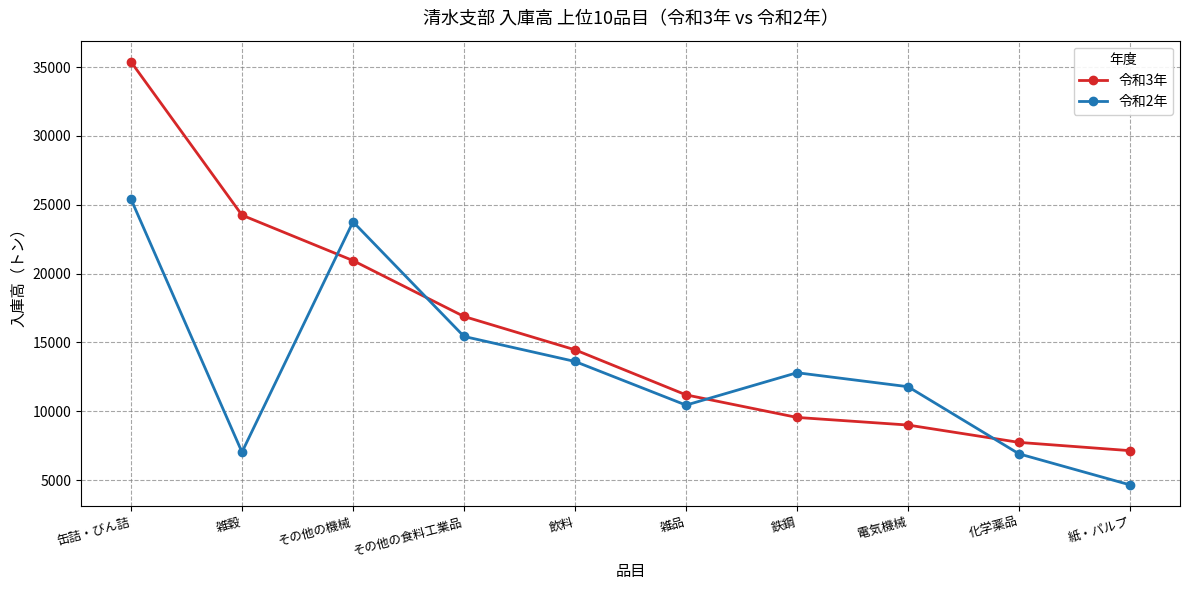

Where does the 令和3年 series first go above 14458?

缶詰・びん詰